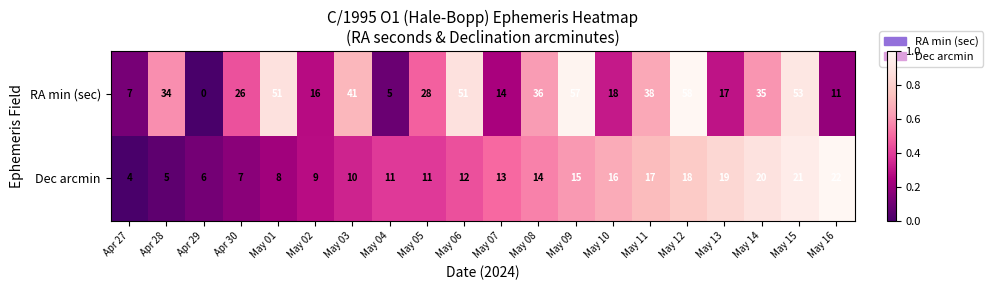

The Dec arcmin series shows 7 at Apr 30. True or false?

True